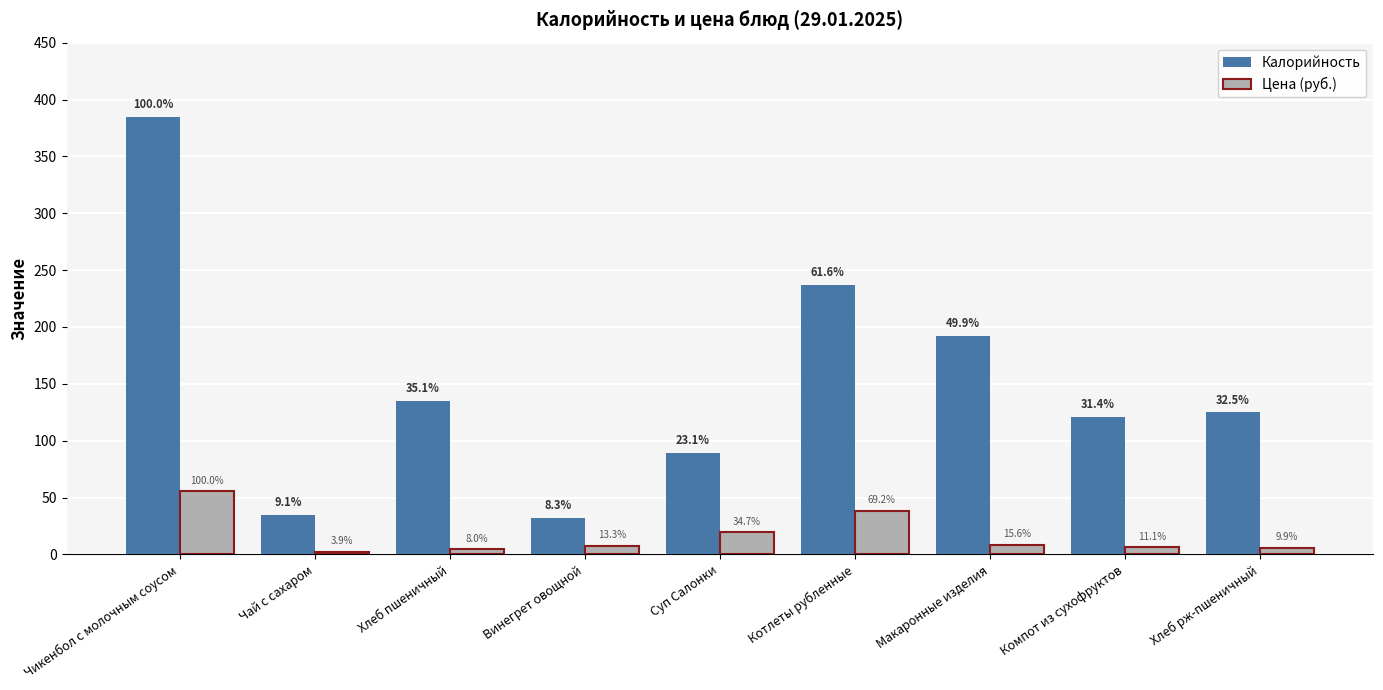

How many bars are there in each group?

2